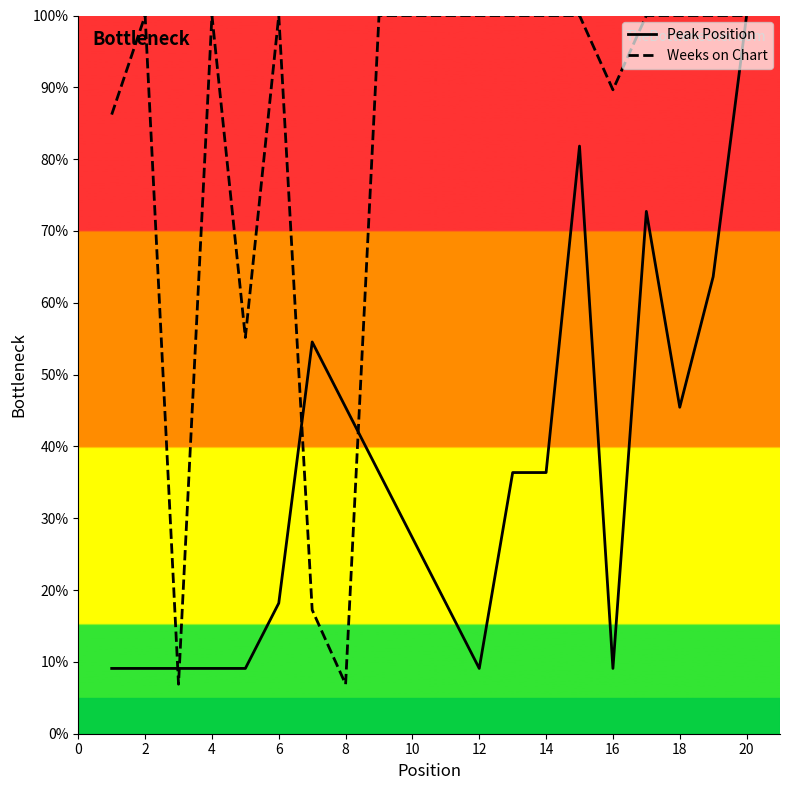

Count the number of categories in the chart.

20